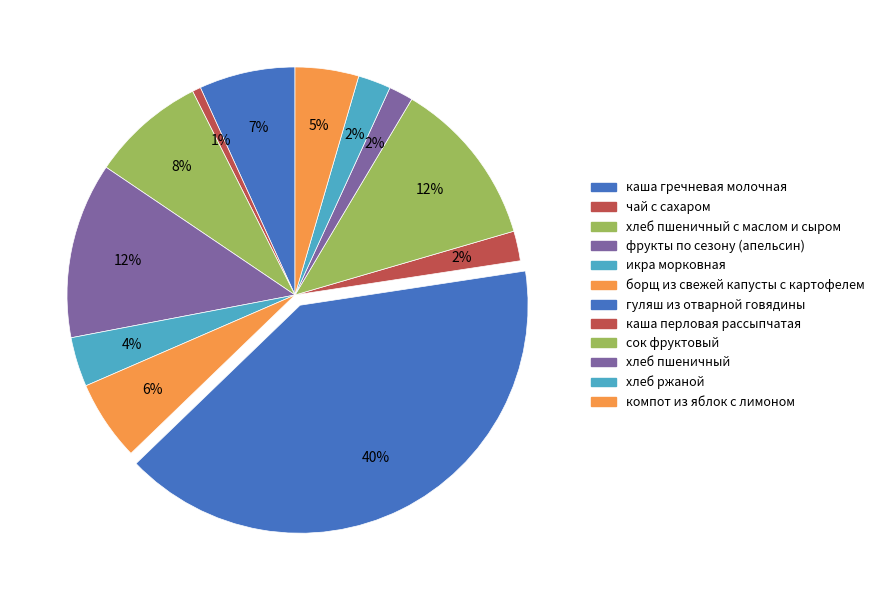

How many segments does this pie chart have?

12